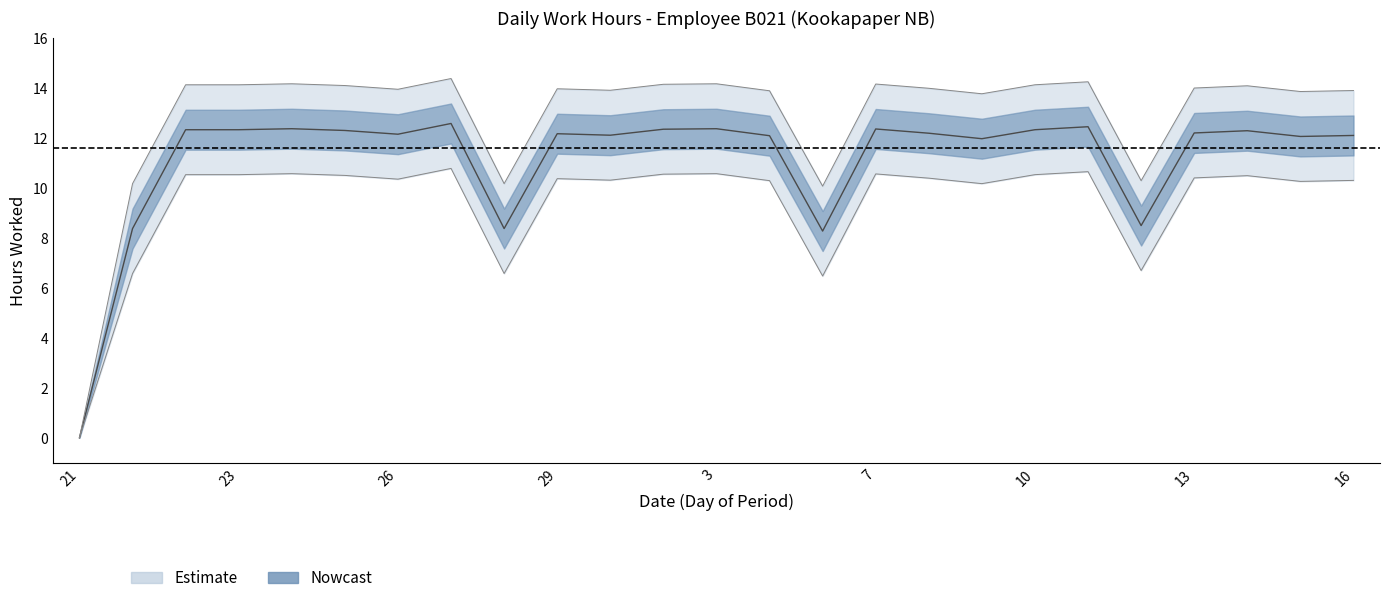

How many points are lower than both their immediate neighbors (excluding endpoints)?

7